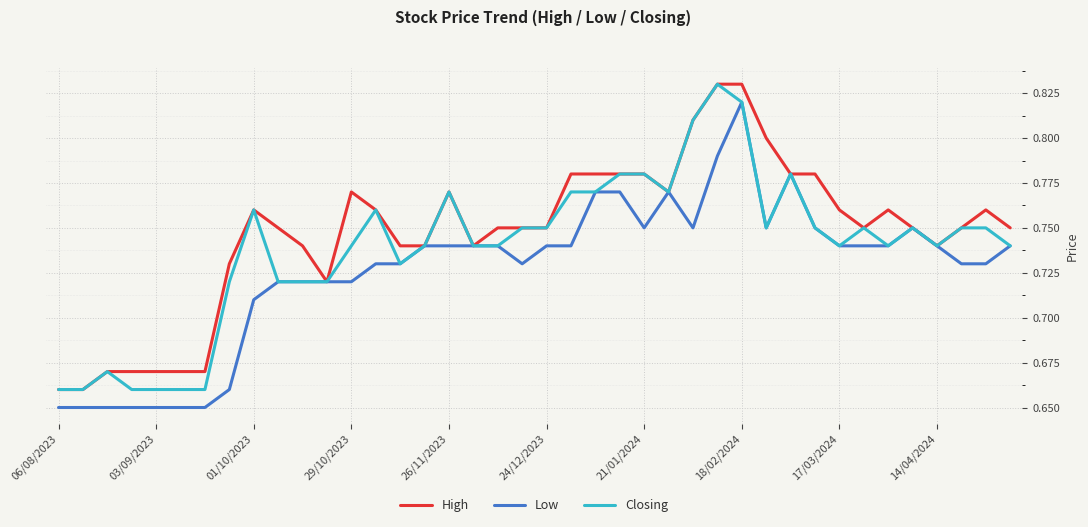

Which series has the largest total across all categories?

High